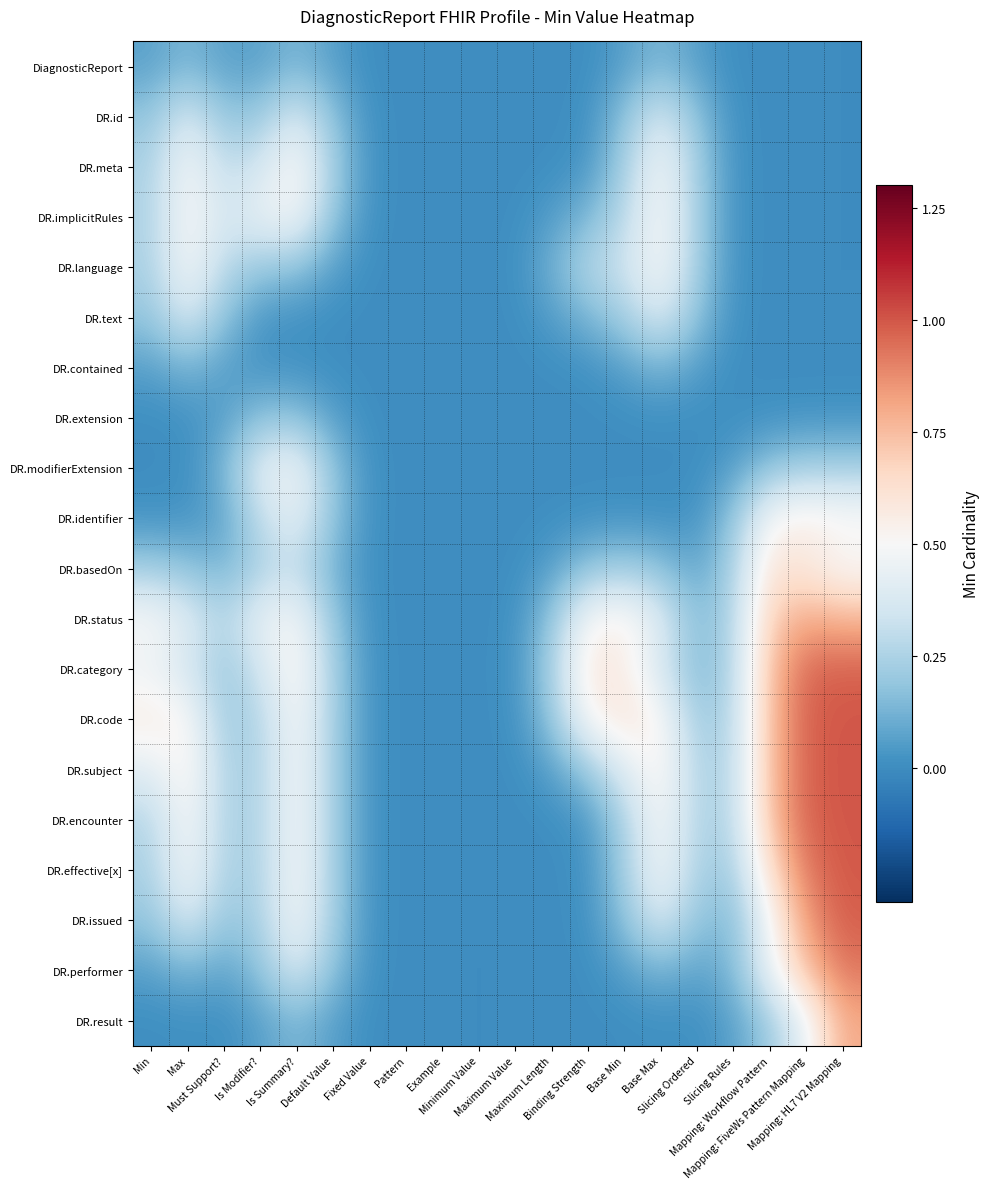

At which category does the chart reach its minimum across all series?

Example